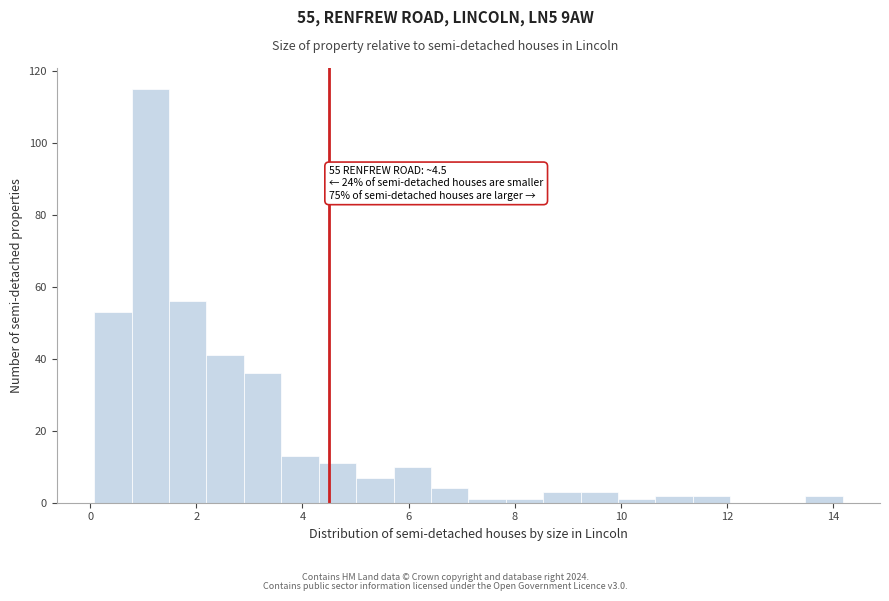

Around what value on the x-axis is the tallest bar? Give the approximate position of its centre, as read against the axis.

1.2